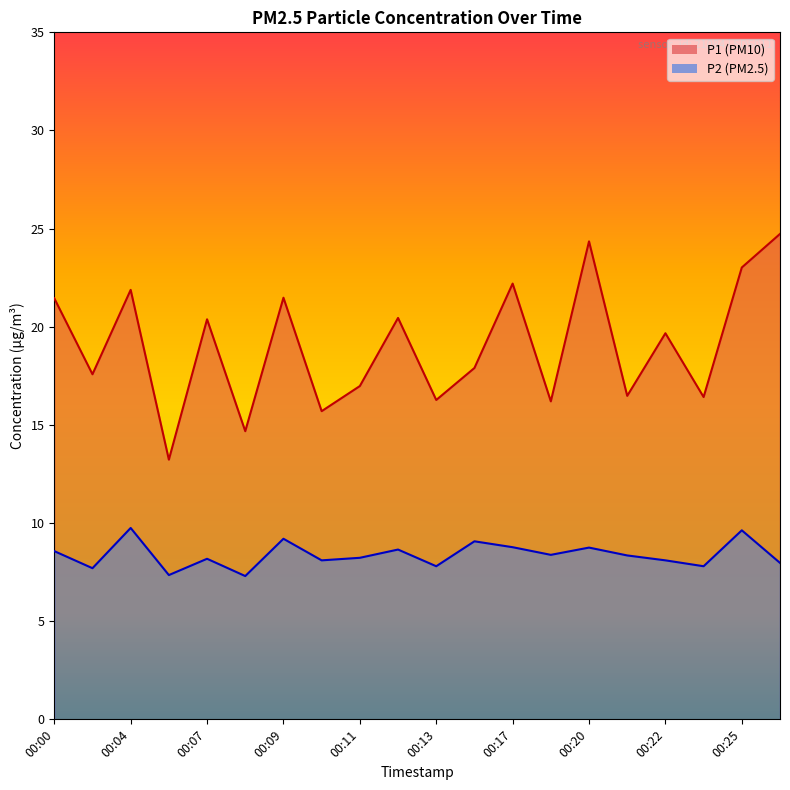

Between 00:07 and 00:20, which series saw the biggest shift?

P1